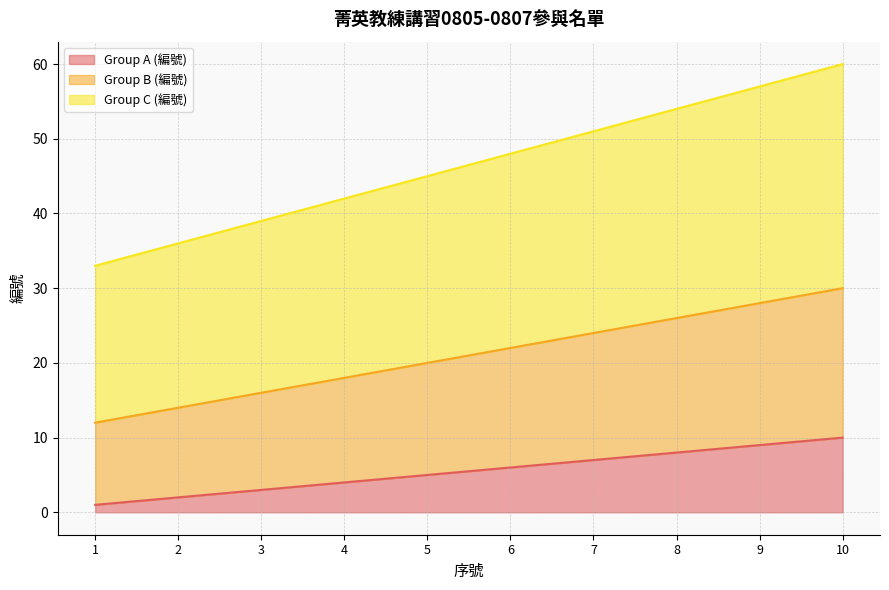

True or false: Group B (編號) and Group A (編號) cross at least once.

False